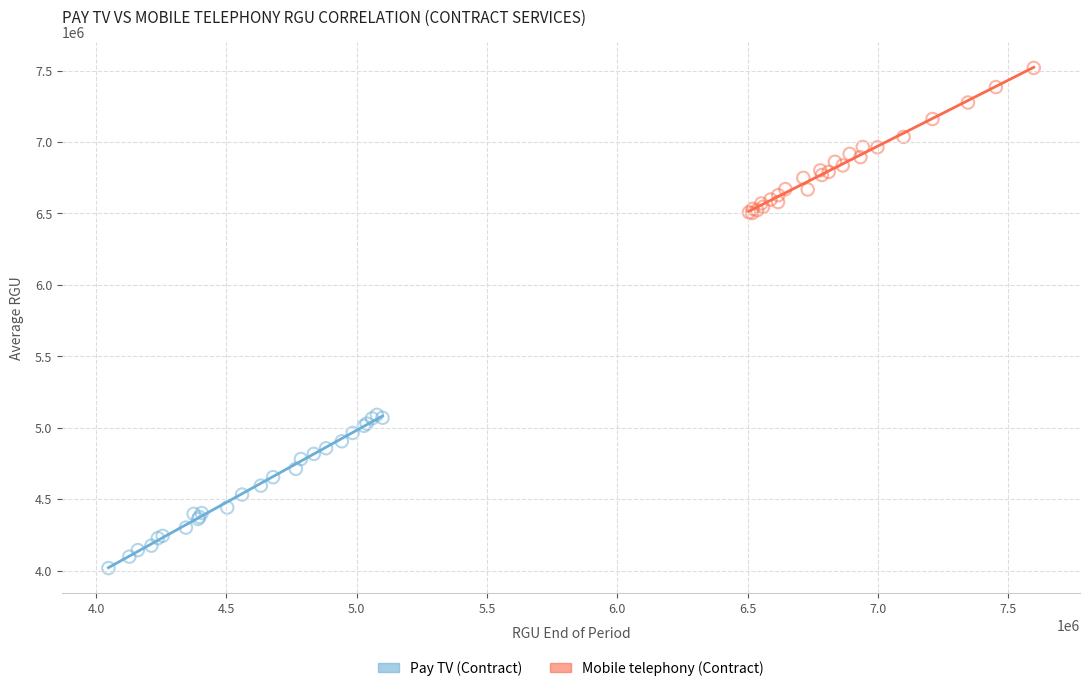

Which series contains the highest Y value?

Mobile telephony (Contract)